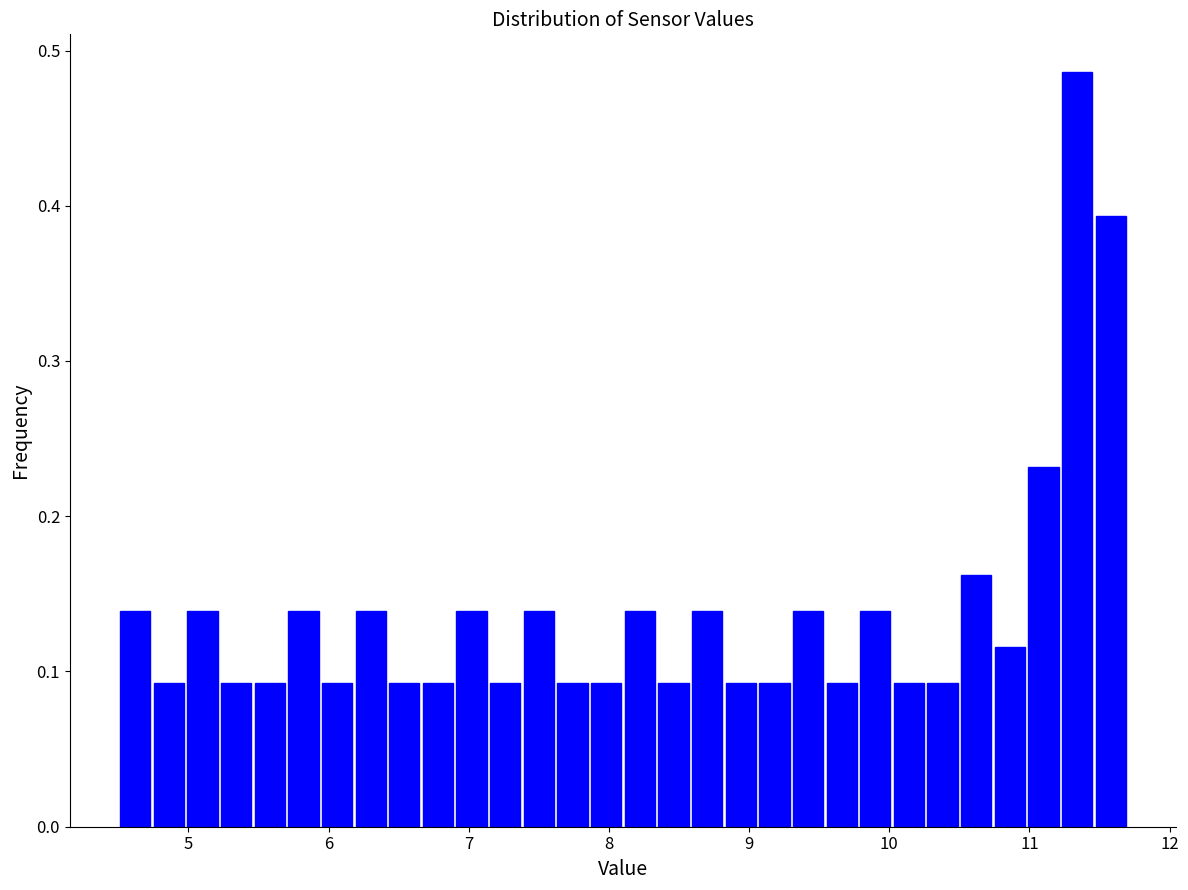

Read against the x-axis, roughly where is the centre of the tallest bar?

11.3